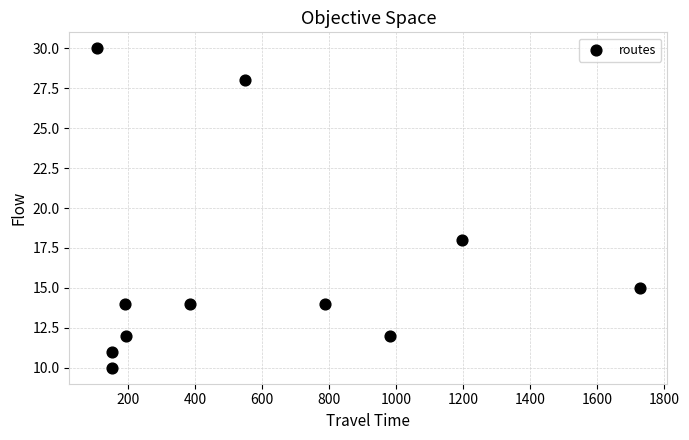

What is the range of X values (max minus min)?

1623